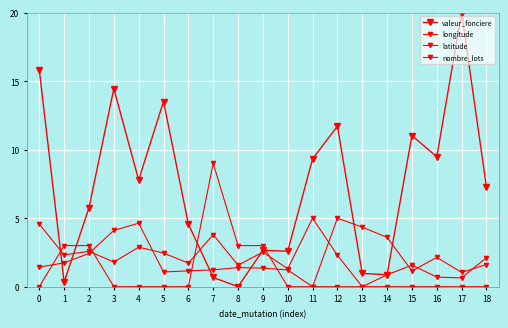

The longitude series shows 1.2 at 10. True or false?

True